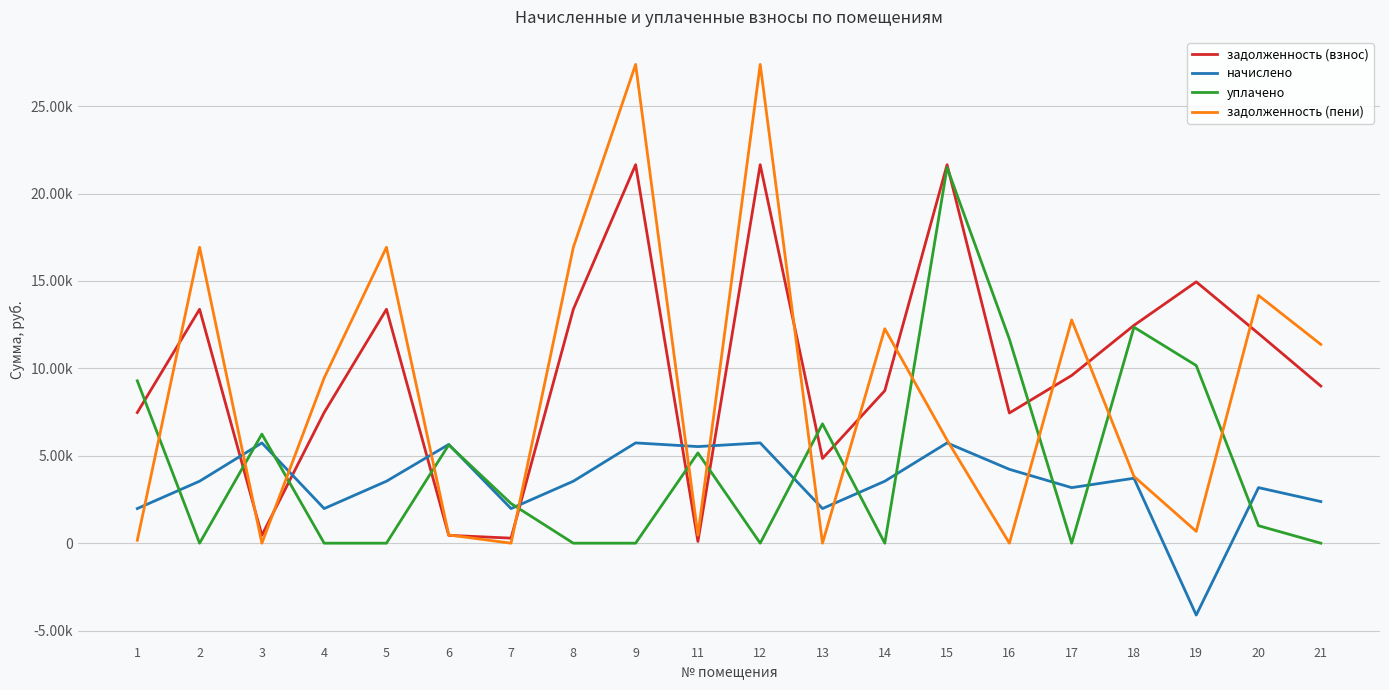

Where is the first local minimum for уплачено?

2